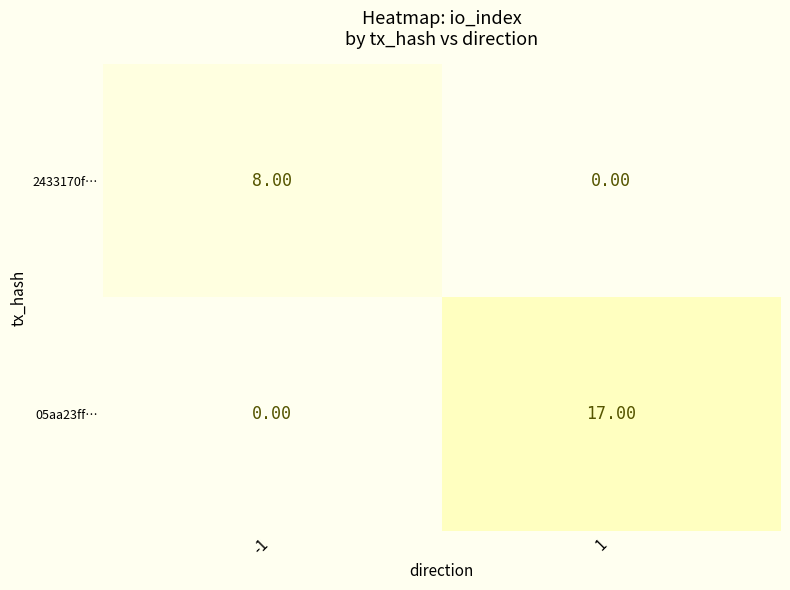

What is the spread (max minus min) of values at -1?

8